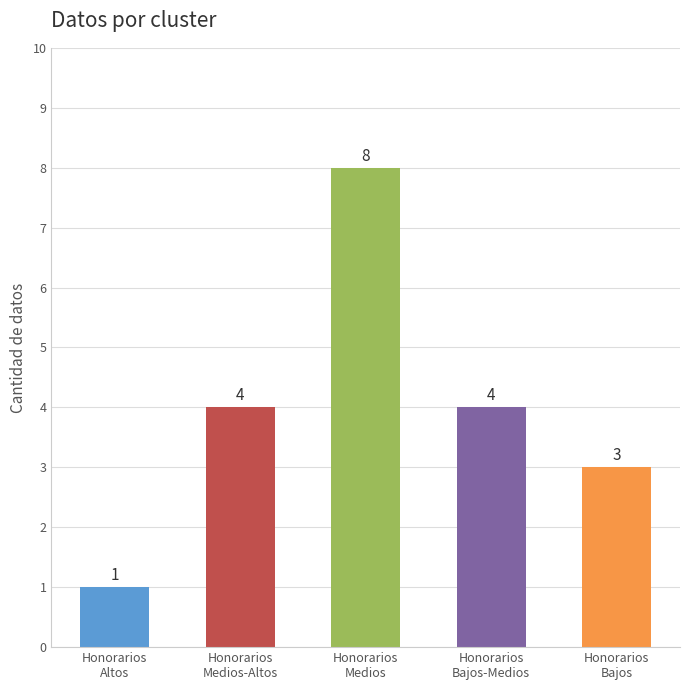

What is the difference between the maximum and second lowest values?

5